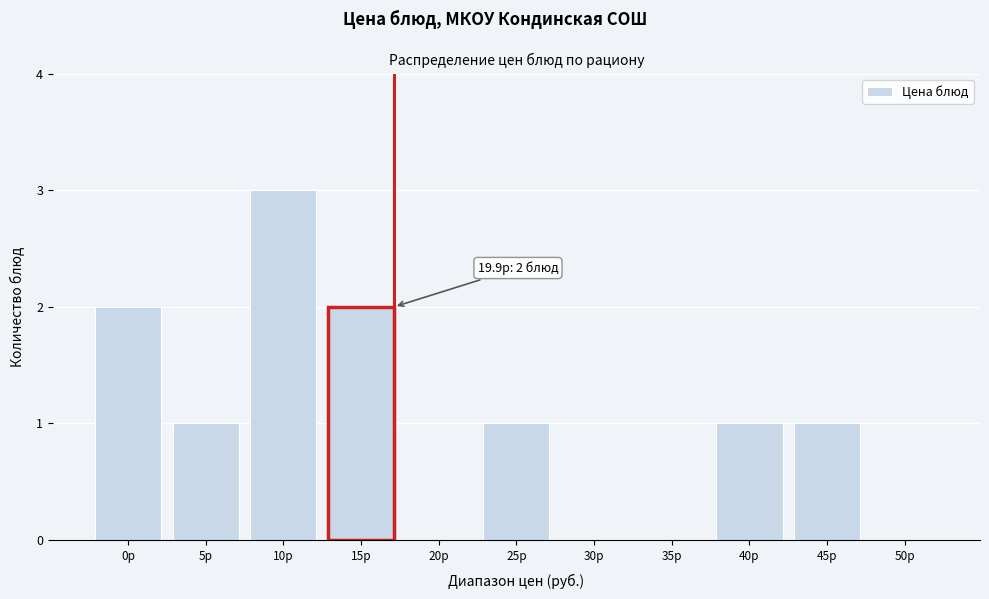

Reading left to right, what are all the values shown in this chart?

0р=2	5р=1	10р=3	15р=2	20р=0	25р=1	30р=0	35р=0	40р=1	45р=1	50р=0